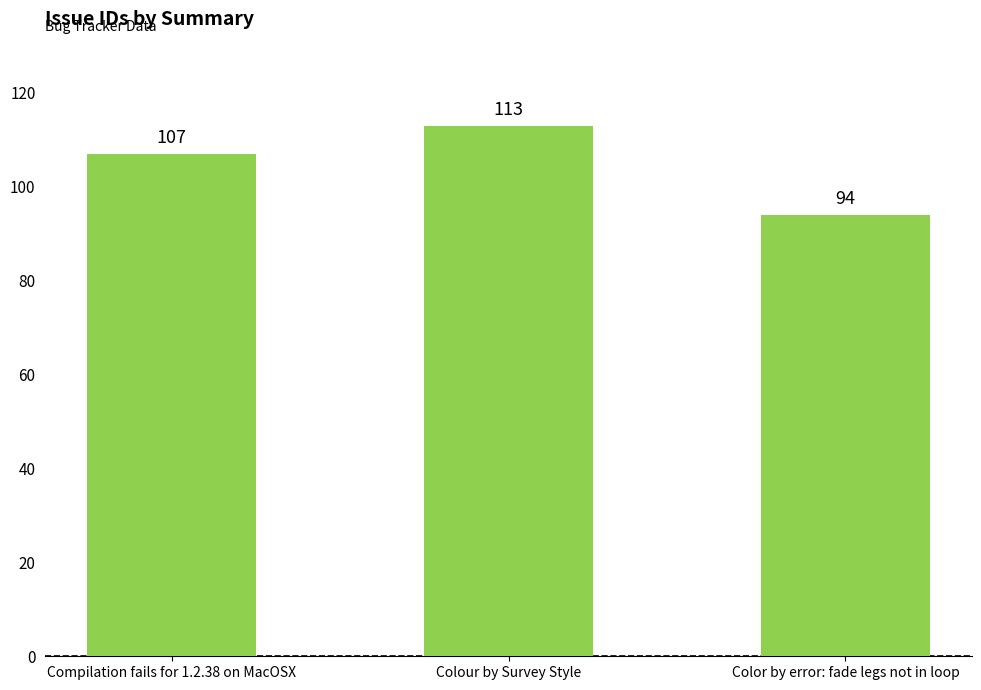

Rank the categories by value from lowest to highest.

Color by error: fade legs not in loop, Compilation fails for 1.2.38 on MacOSX, Colour by Survey Style